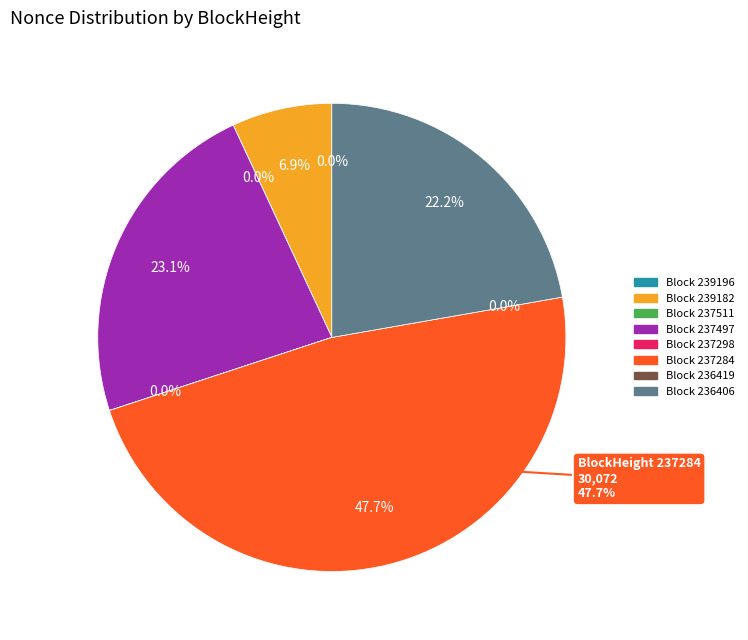

Which slice is the largest?

237284